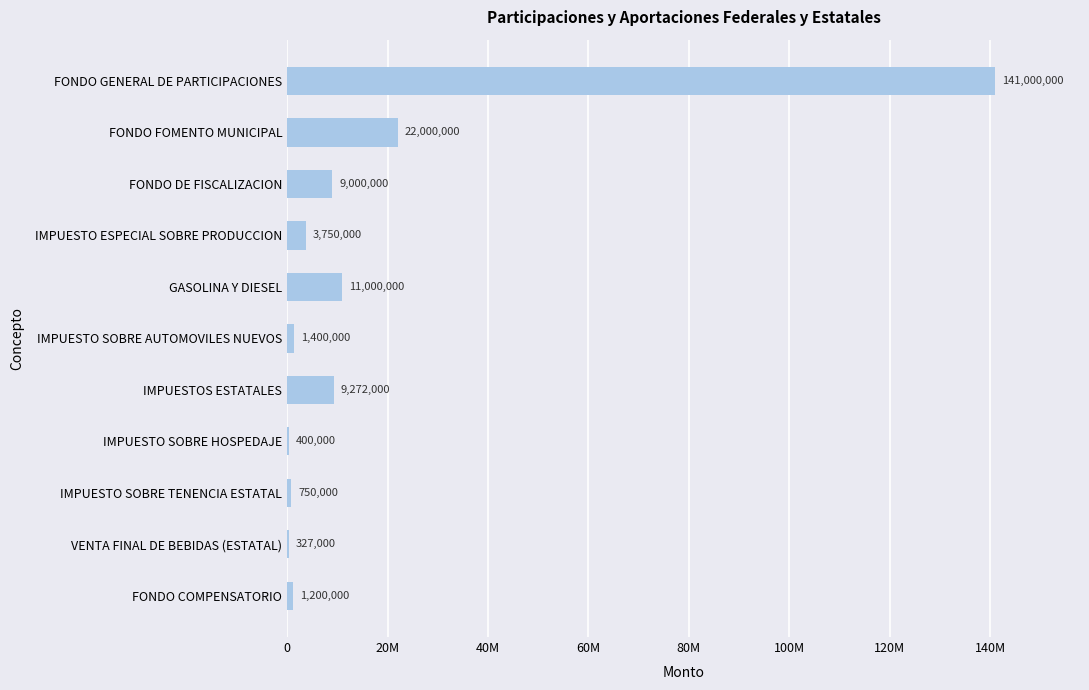

How many bars are there in total?

11